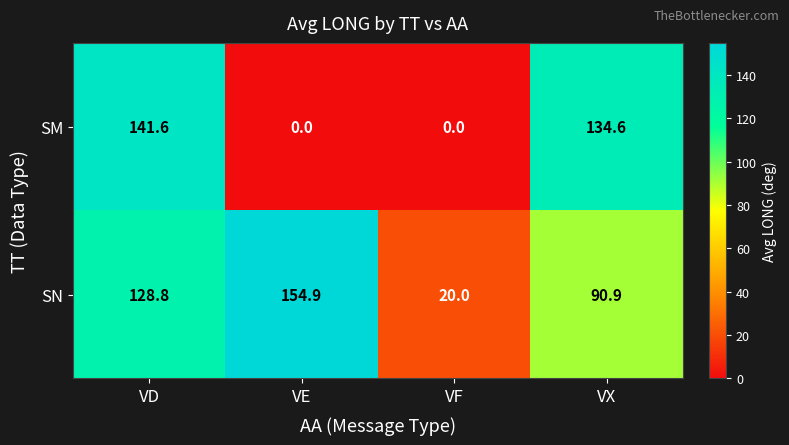

What is the greatest value displayed?

154.9